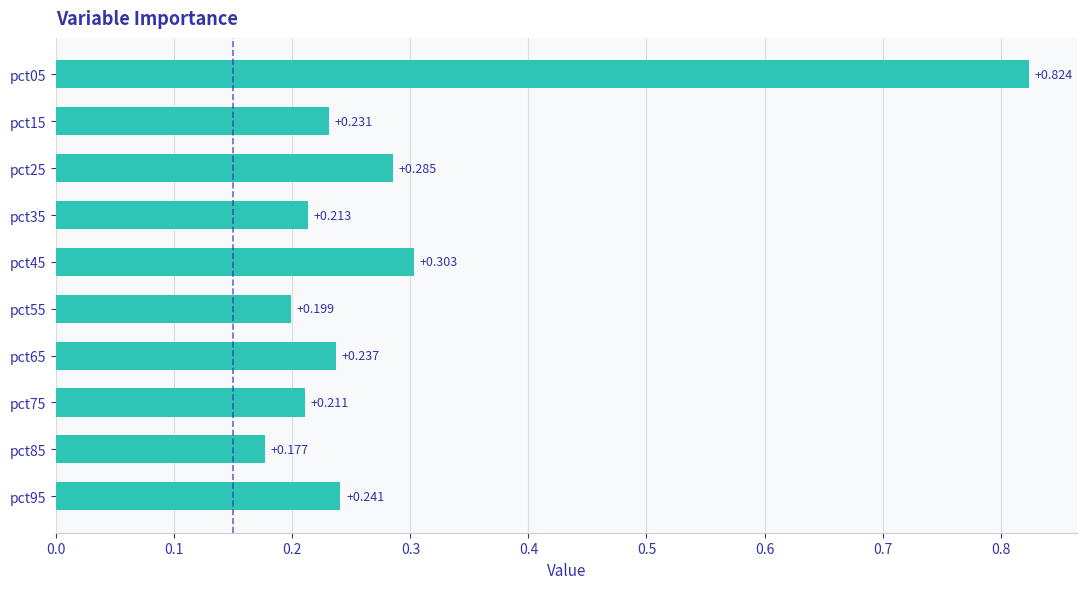

How many bars are there in total?

10